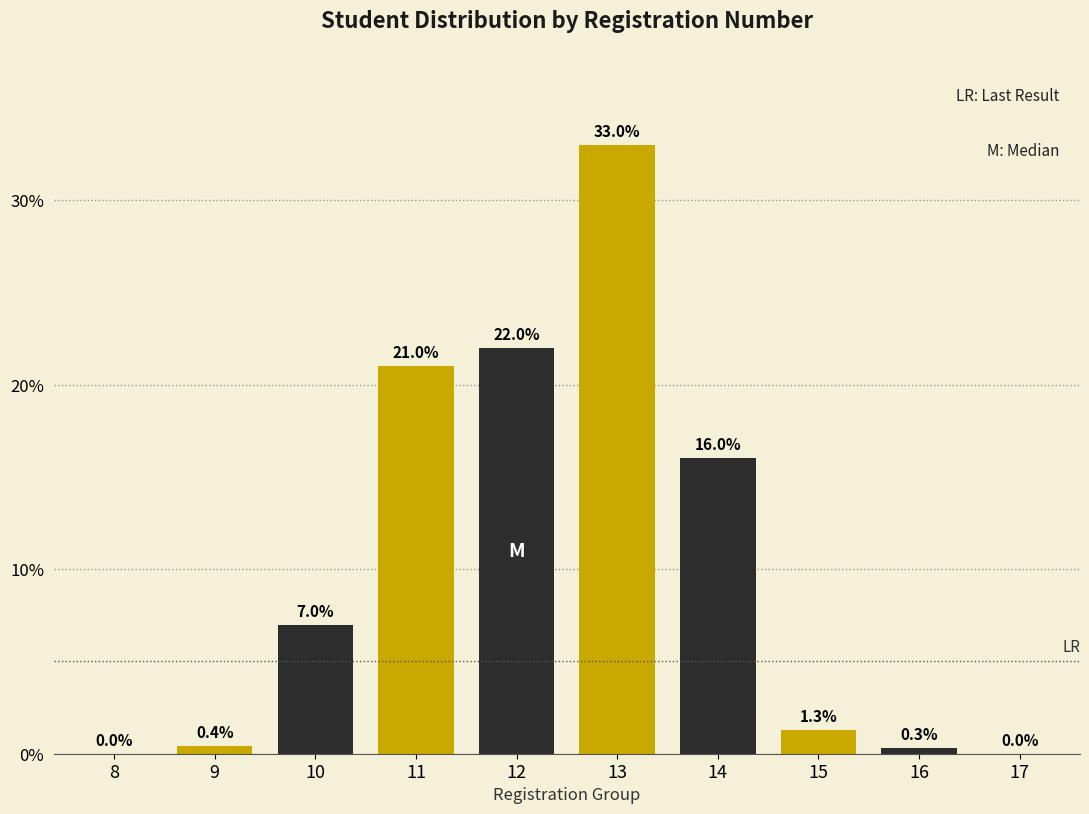

Reading left to right, list all the values displayed in this chart.

8=0.0	9=0.4	10=7.0	11=21.0	12=22.0	13=33.0	14=16.0	15=1.3	16=0.3	17=0.0